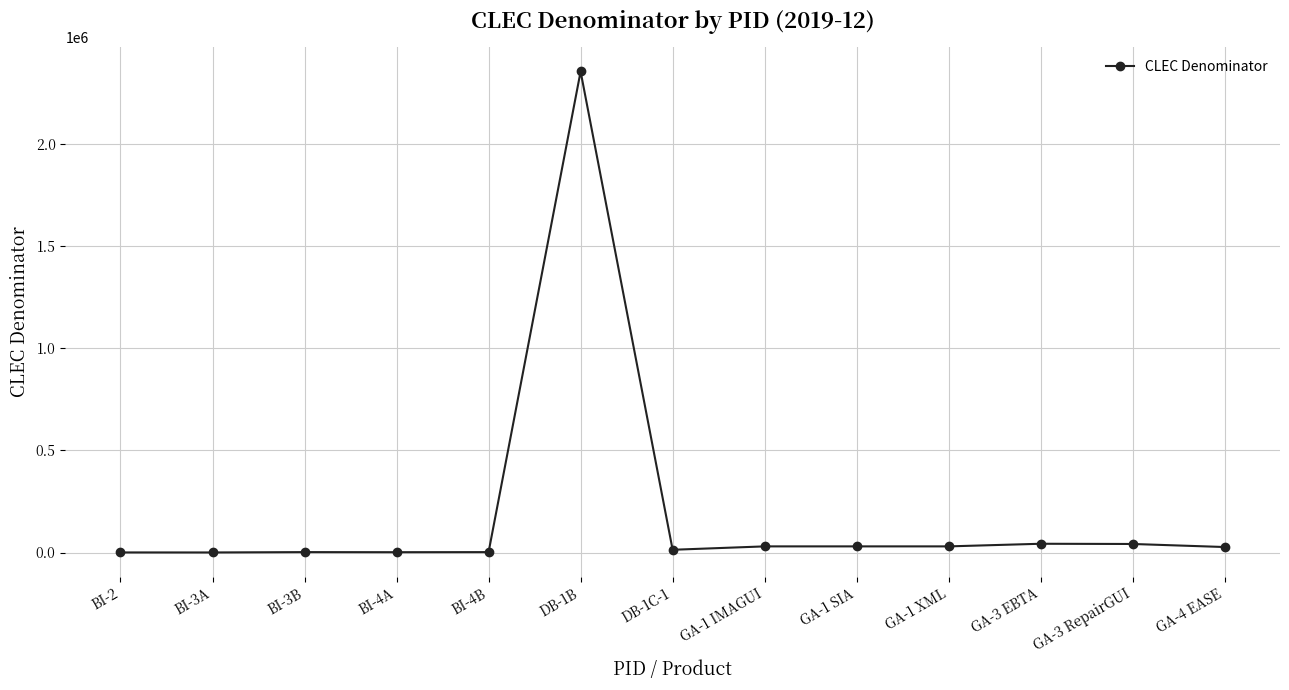

Where does the data first go above 26880?

DB-1B